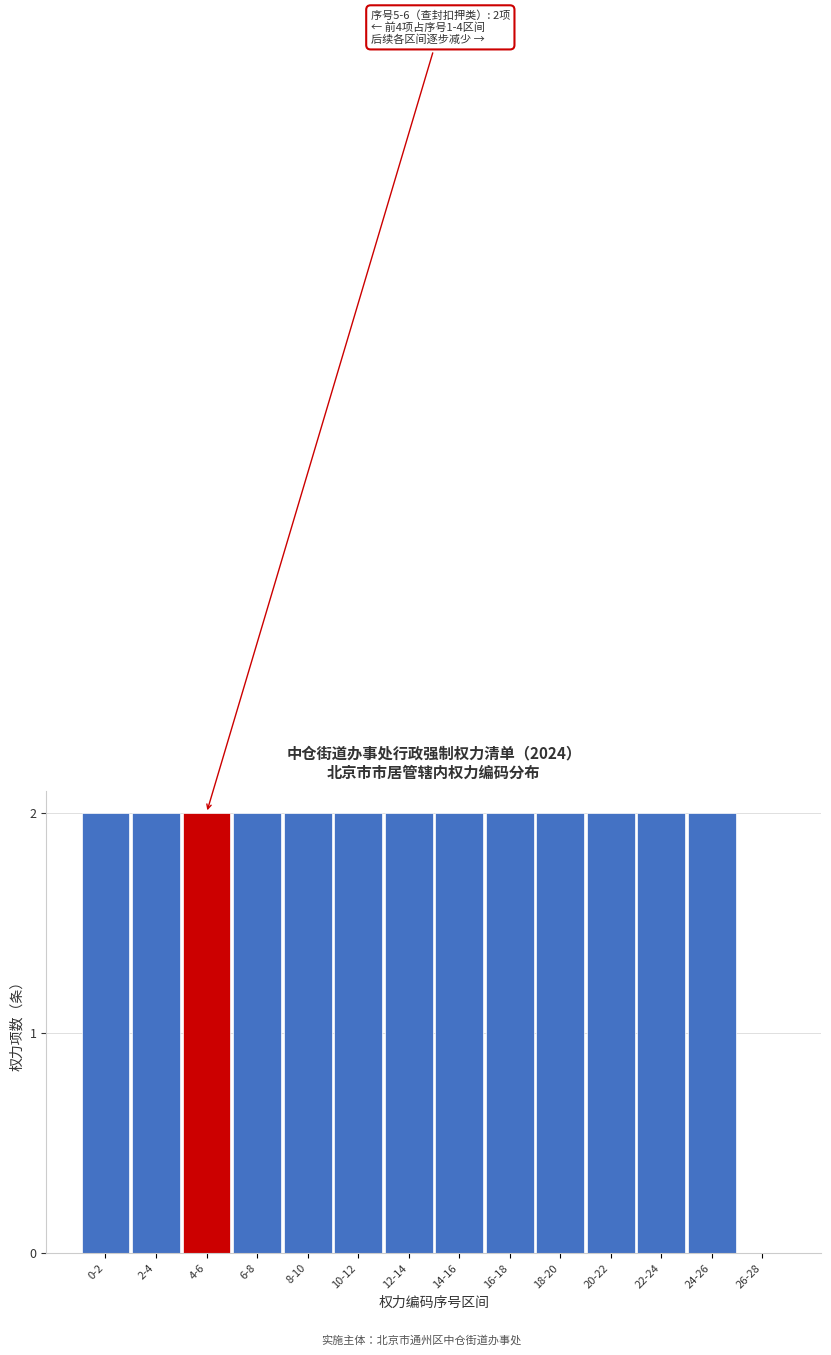

Reading right to left, list all the values displayed in this chart.

26-28=0	24-26=2	22-24=2	20-22=2	18-20=2	16-18=2	14-16=2	12-14=2	10-12=2	8-10=2	6-8=2	4-6=2	2-4=2	0-2=2